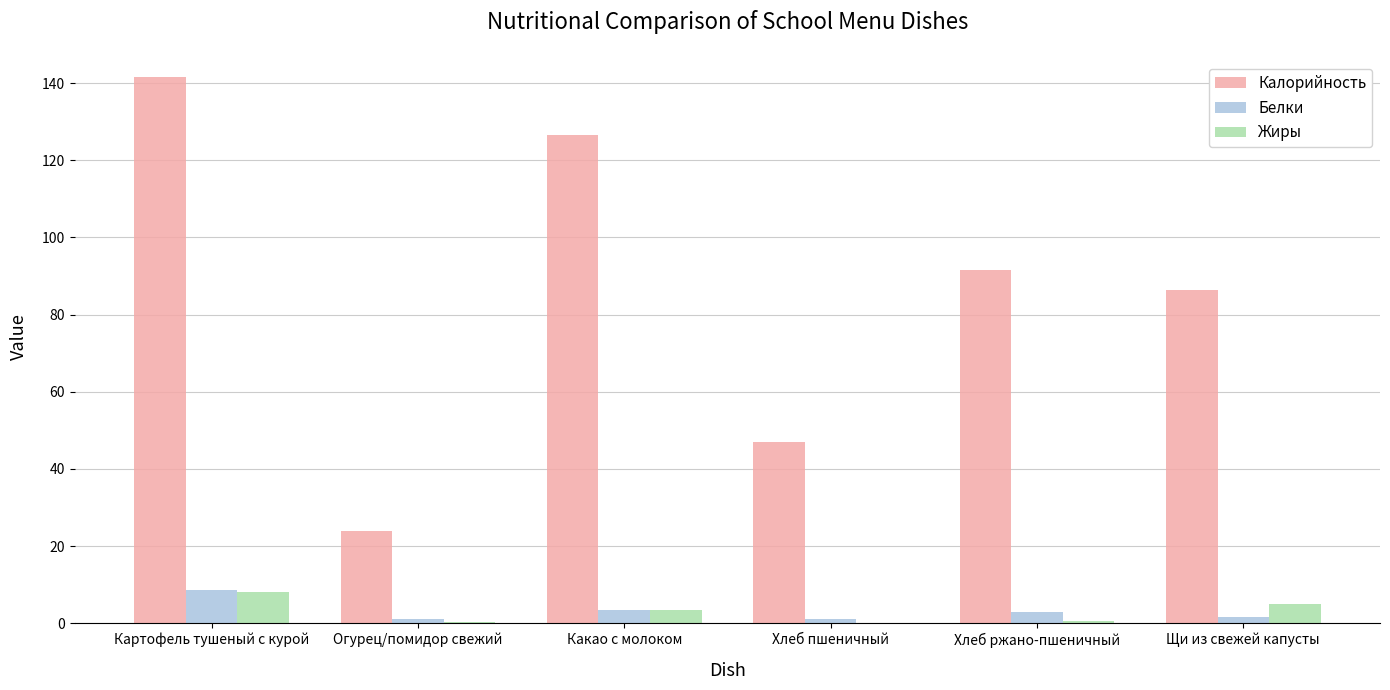

What is the difference between the Жиры values at Щи из свежей капусты and Картофель тушеный с курой?

2.9